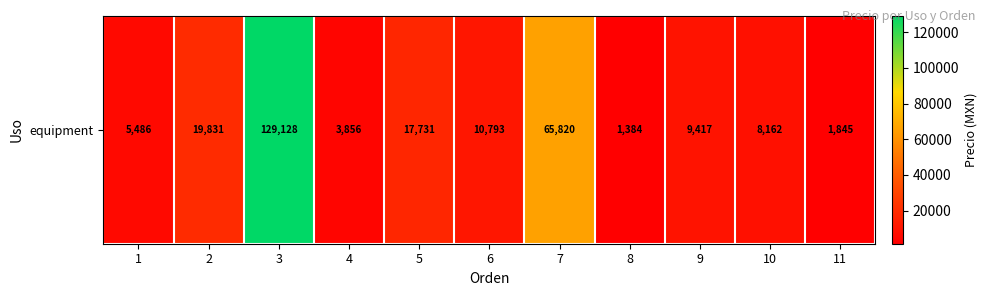

Reading right to left, what are all the values shown in this chart?

11=1845.0	10=8161.7	9=9417.3	8=1383.8	7=65820.4	6=10793.2	5=17731.3	4=3856.3	3=129128.5	2=19831.2	1=5486.4